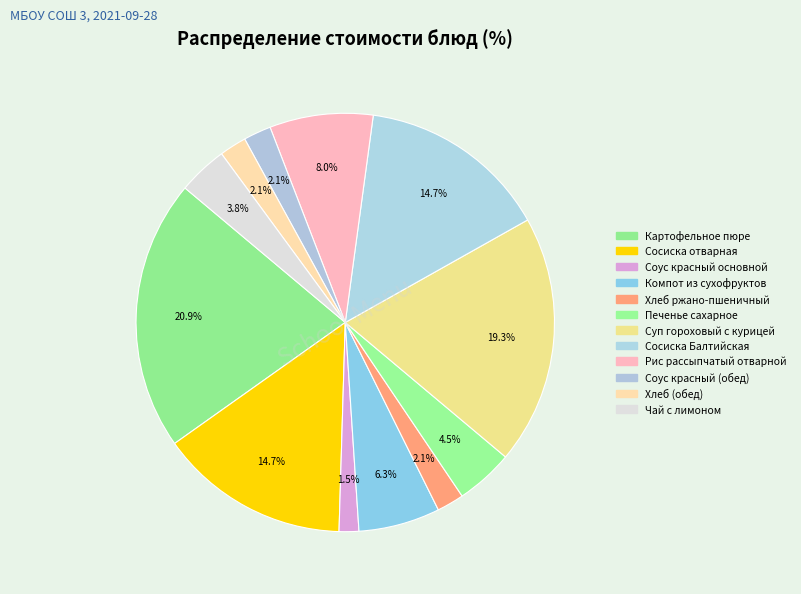

Rank the categories by value from highest to lowest.

Картофельное пюре, Суп гороховый с курицей, Сосиска отварная, Сосиска Балтийская, Рис рассыпчатый отварной, Компот из сухофруктов, Печенье сахарное, Чай с лимоном, Соус красный (обед), Хлеб ржано-пшеничный, Хлеб (обед), Соус красный основной